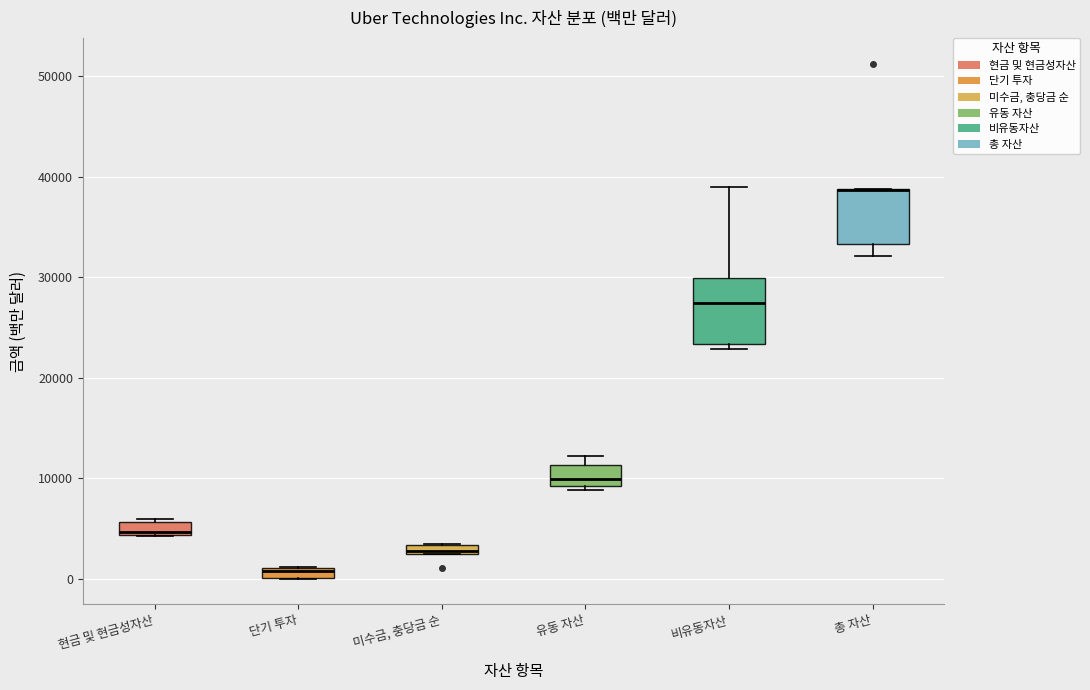

Which box is the tallest, from its lower edge to its upper edge?

비유동자산